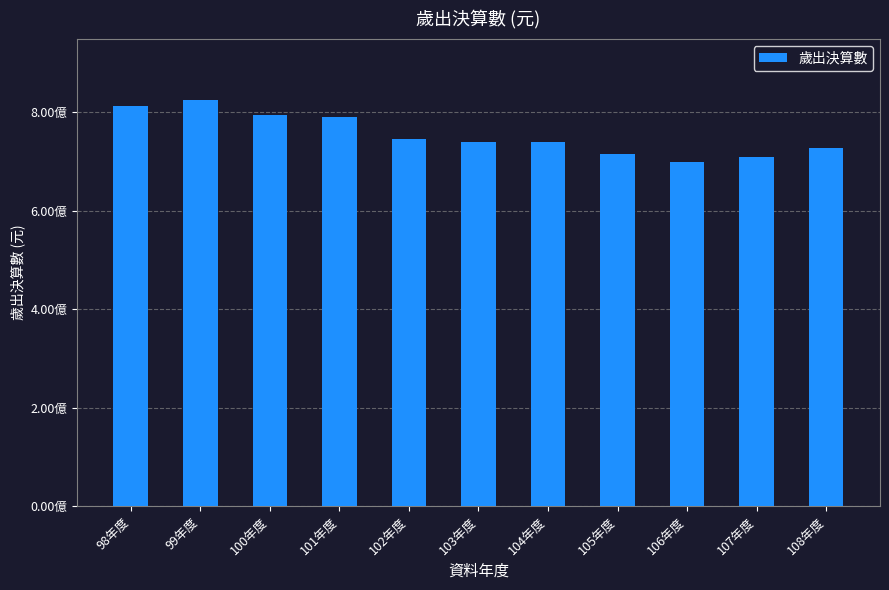

How many data points are less than 738976443?

5